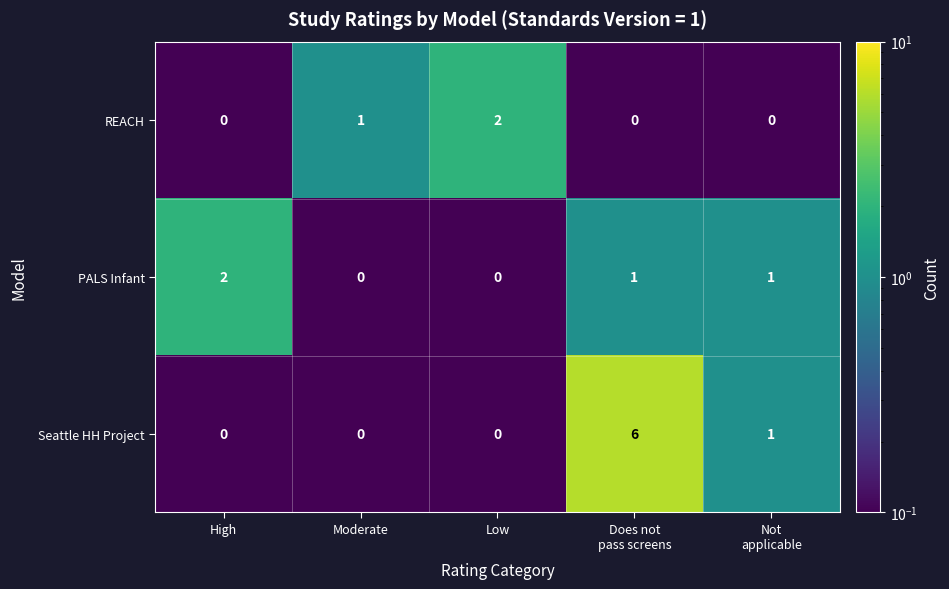

Reading right to left, extract all data points from this chart.

REACH: 0	0	2	1	0
PALS Infant: 1	1	0	0	2
Seattle HH Project: 1	6	0	0	0